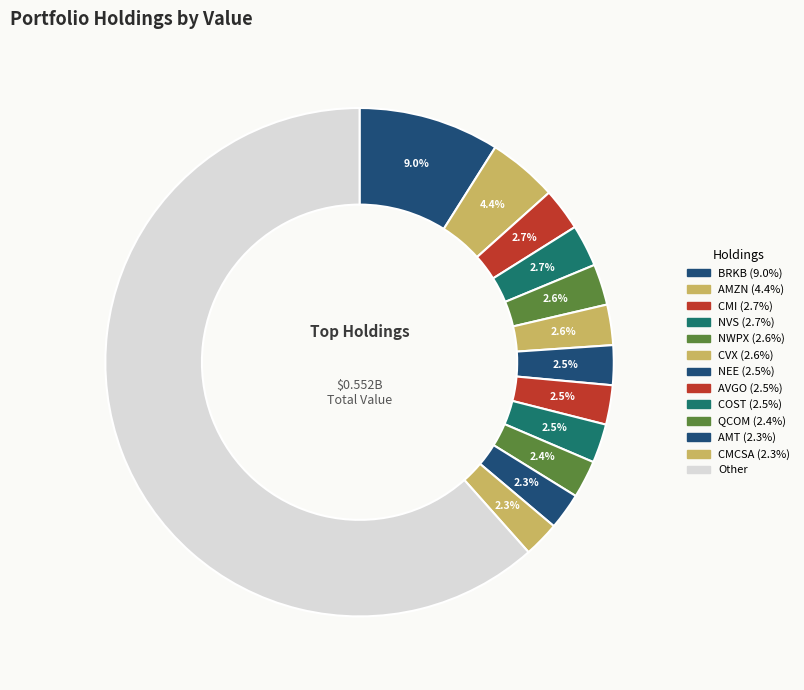

How many segments does this pie chart have?

13